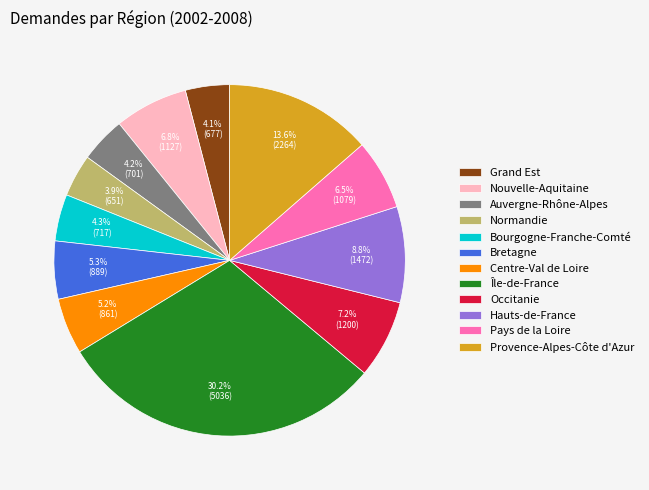

What percentage is the Auvergne-Rhône-Alpes slice, to the nearest percent?

4%